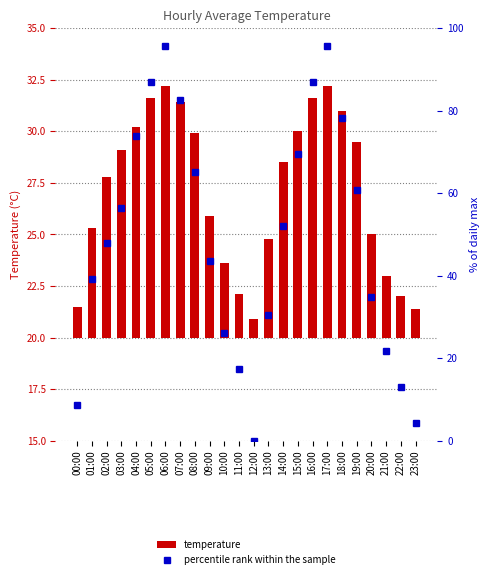

What position from the right is 17:00?

7